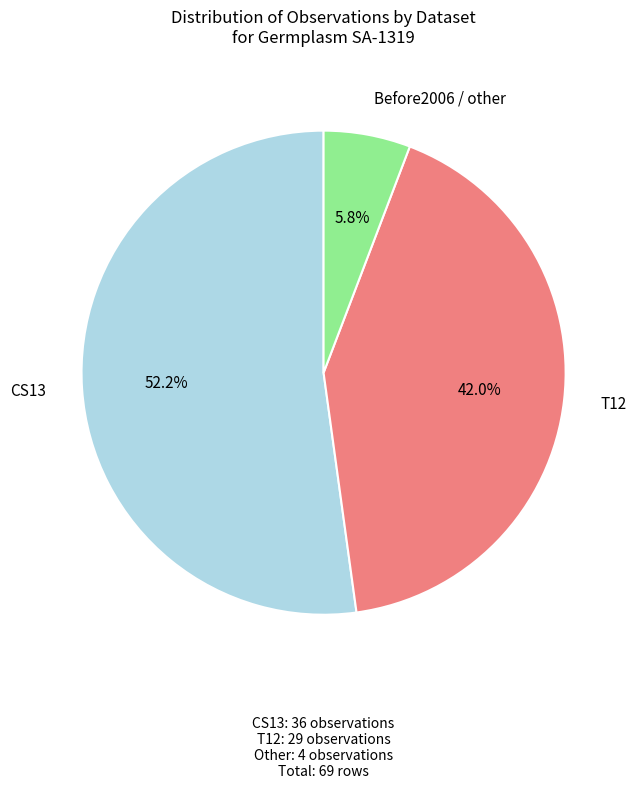

Rank the categories by value from highest to lowest.

CS13, T12, Before2006 / other